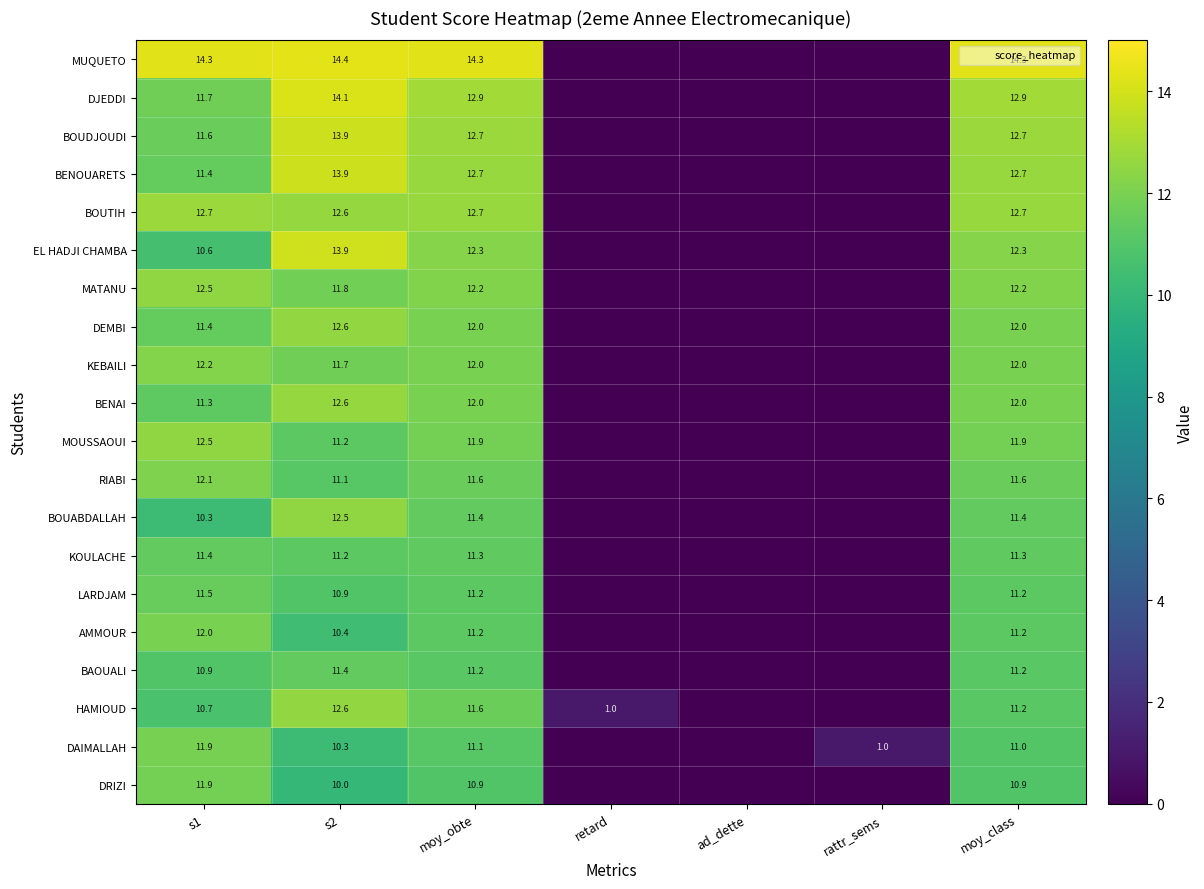

Count the number of categories in the chart.

7